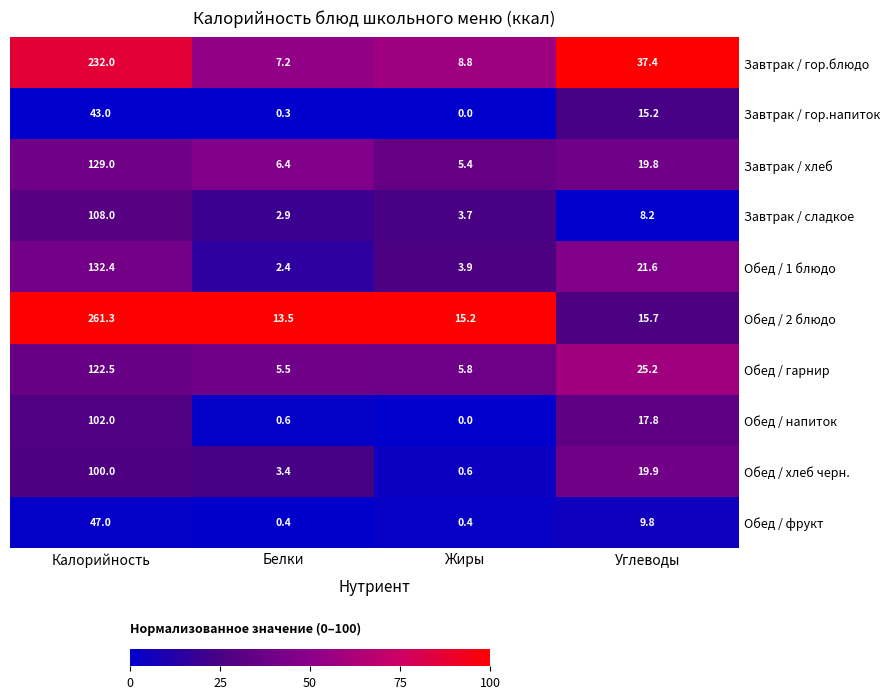

Rank the categories by Обед / 1 блюдо value from lowest to highest.

Белки, Жиры, Углеводы, Калорийность